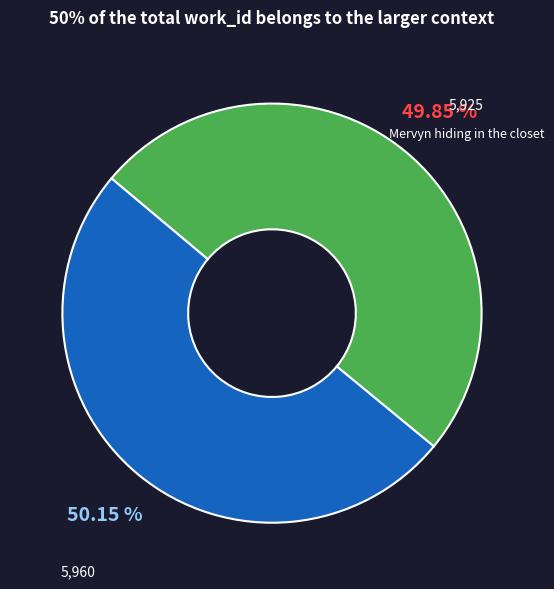

Is there a majority slice in this chart?

Yes